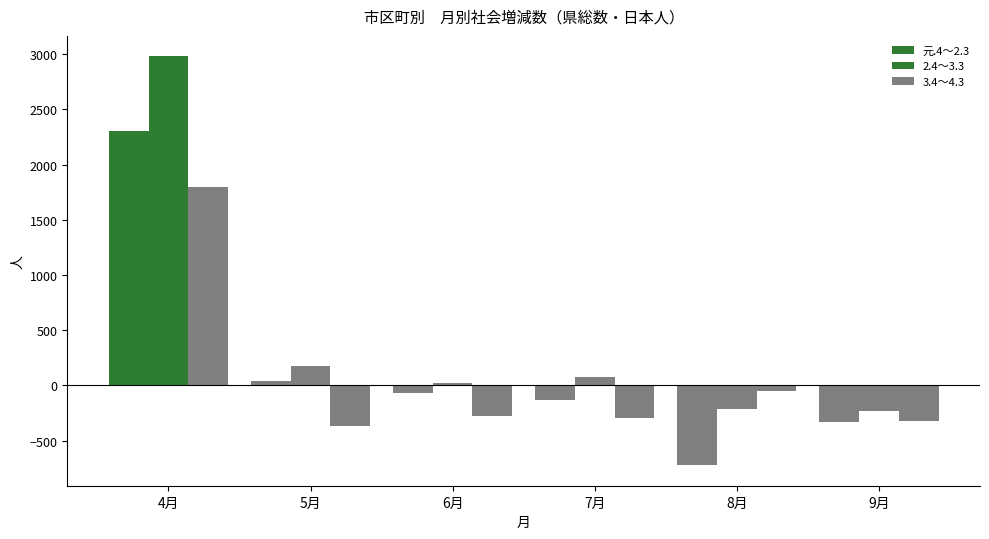

At which label is 元.4～2.3 closest to 791?

5月